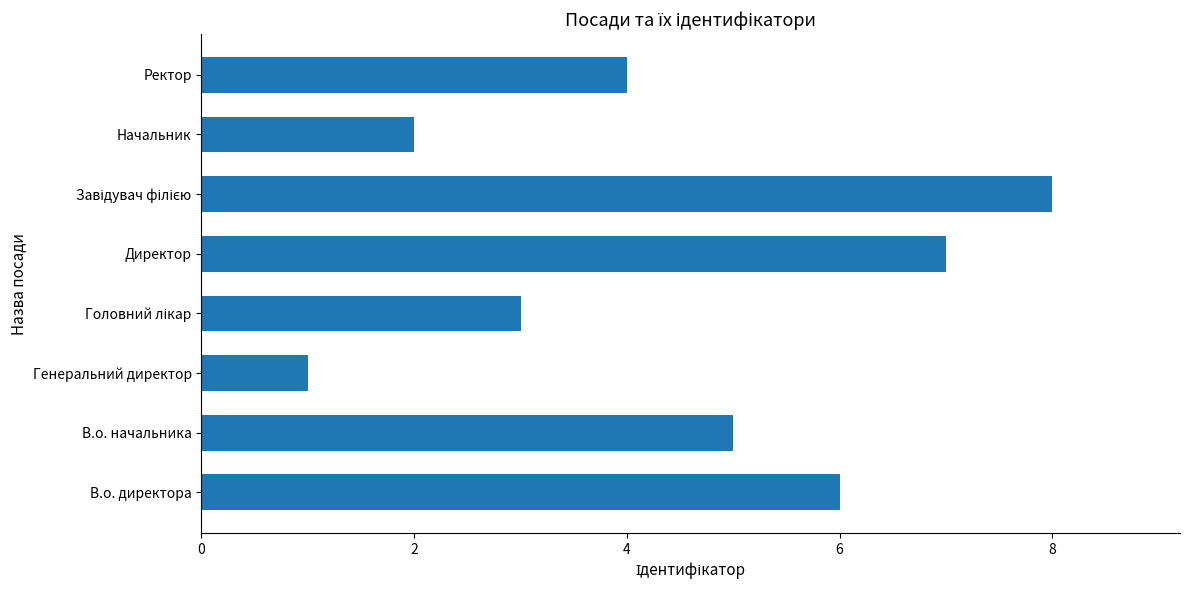

Does the chart contain any negative values?

No